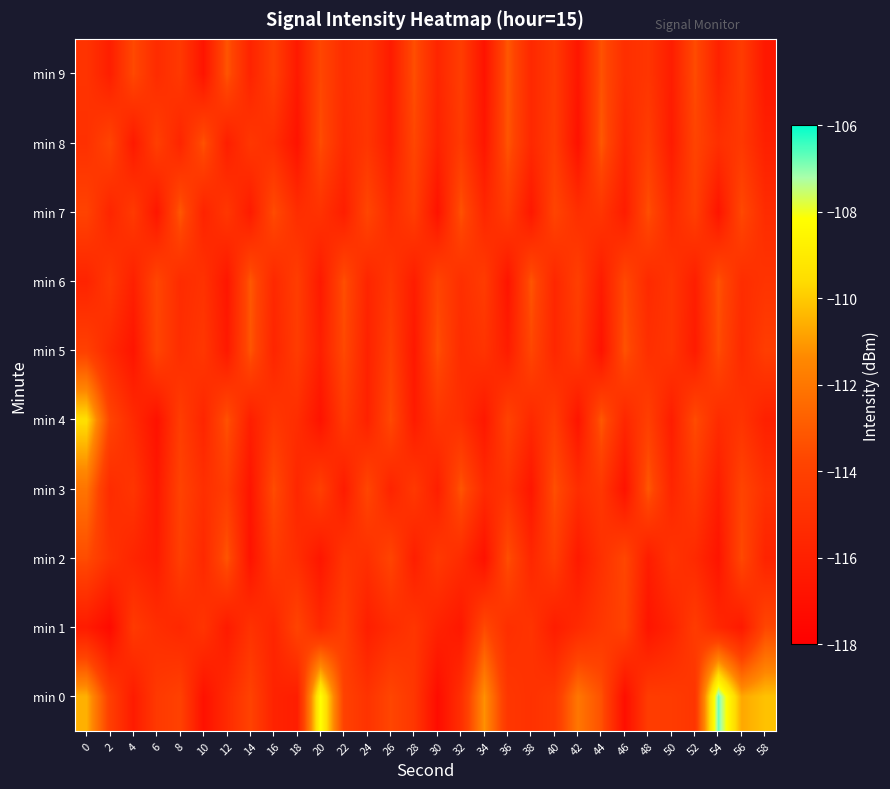

What is the greatest value displayed?

-106.8